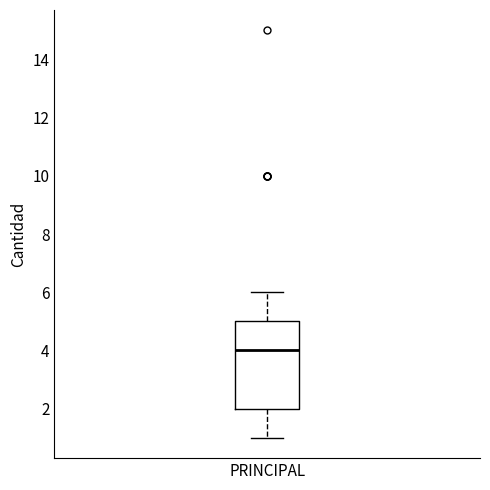

Where does the median line of the box for PRINCIPAL sit on the y-axis? The values are not printed on the chart, so give them approximately, as read against the axis.

4